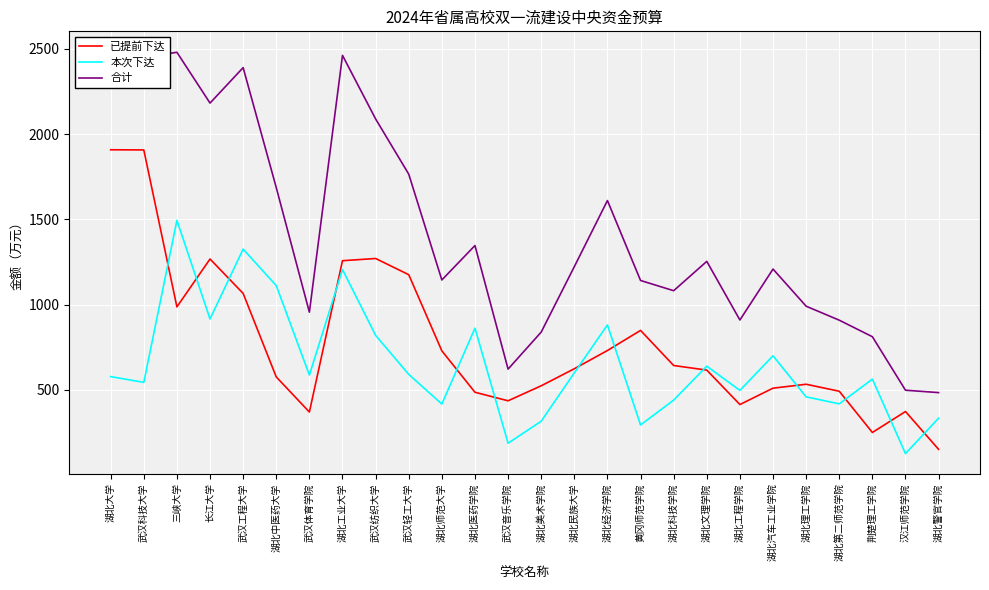

True or false: 已提前下达 and 合计 intersect in this chart.

False